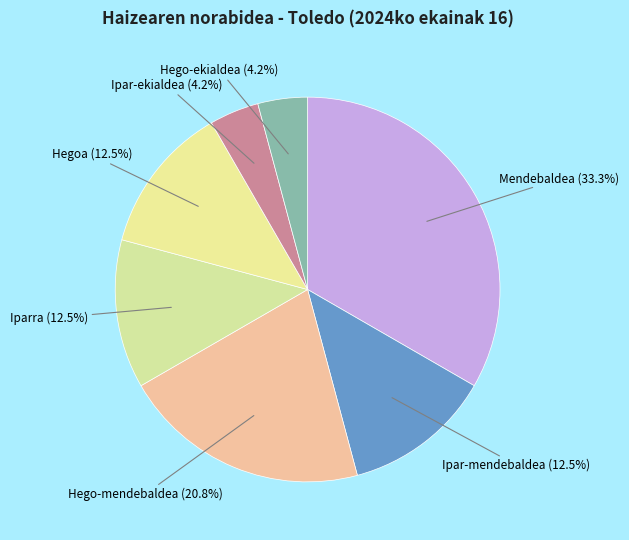

Rank the categories by value from lowest to highest.

Ipar-ekialdea, Hego-ekialdea, Ipar-mendebaldea, Iparra, Hegoa, Hego-mendebaldea, Mendebaldea